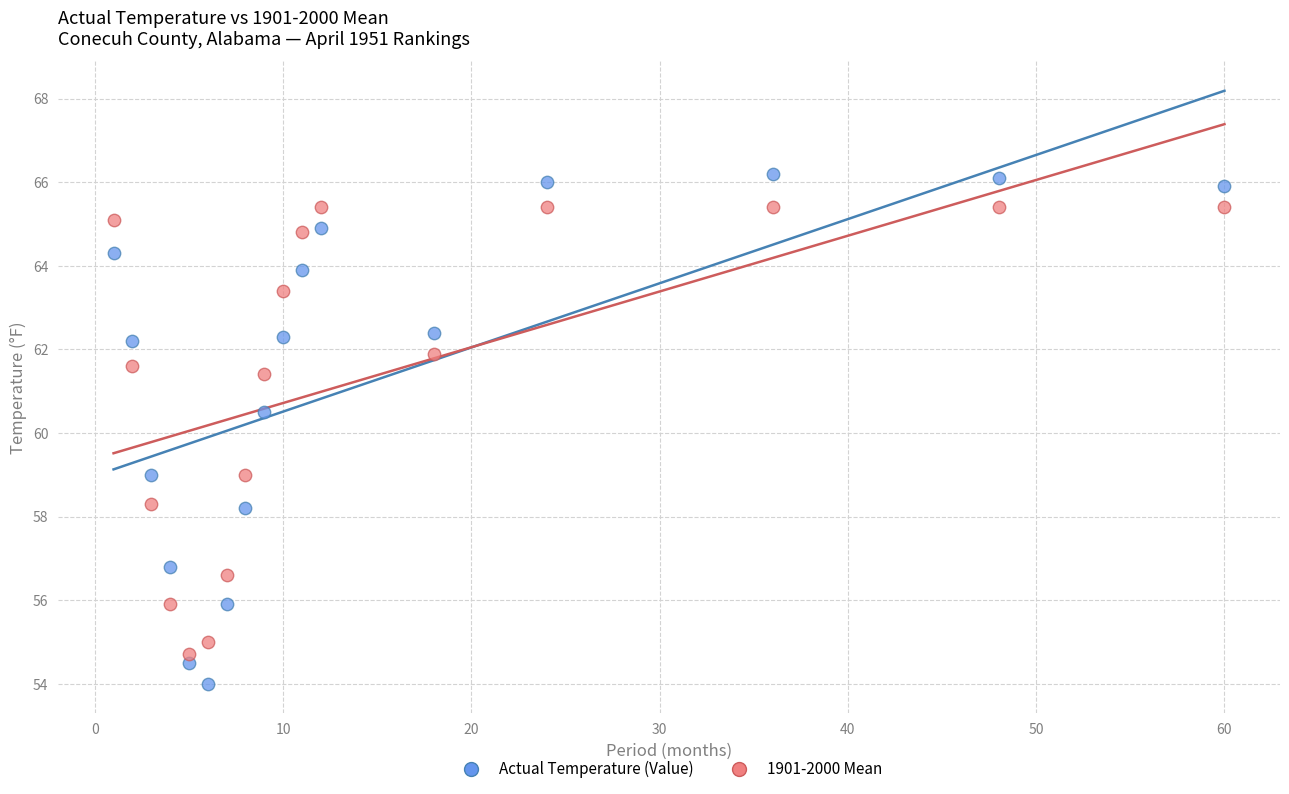

Across all series, what Y value is closest to 60?

60.5